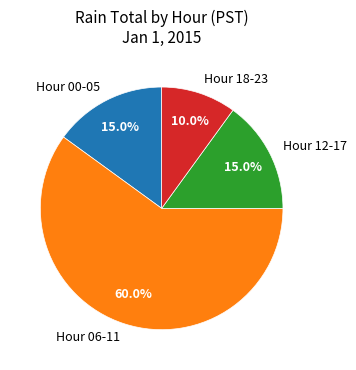

Which category has the biggest portion of the pie?

Hour 06-11